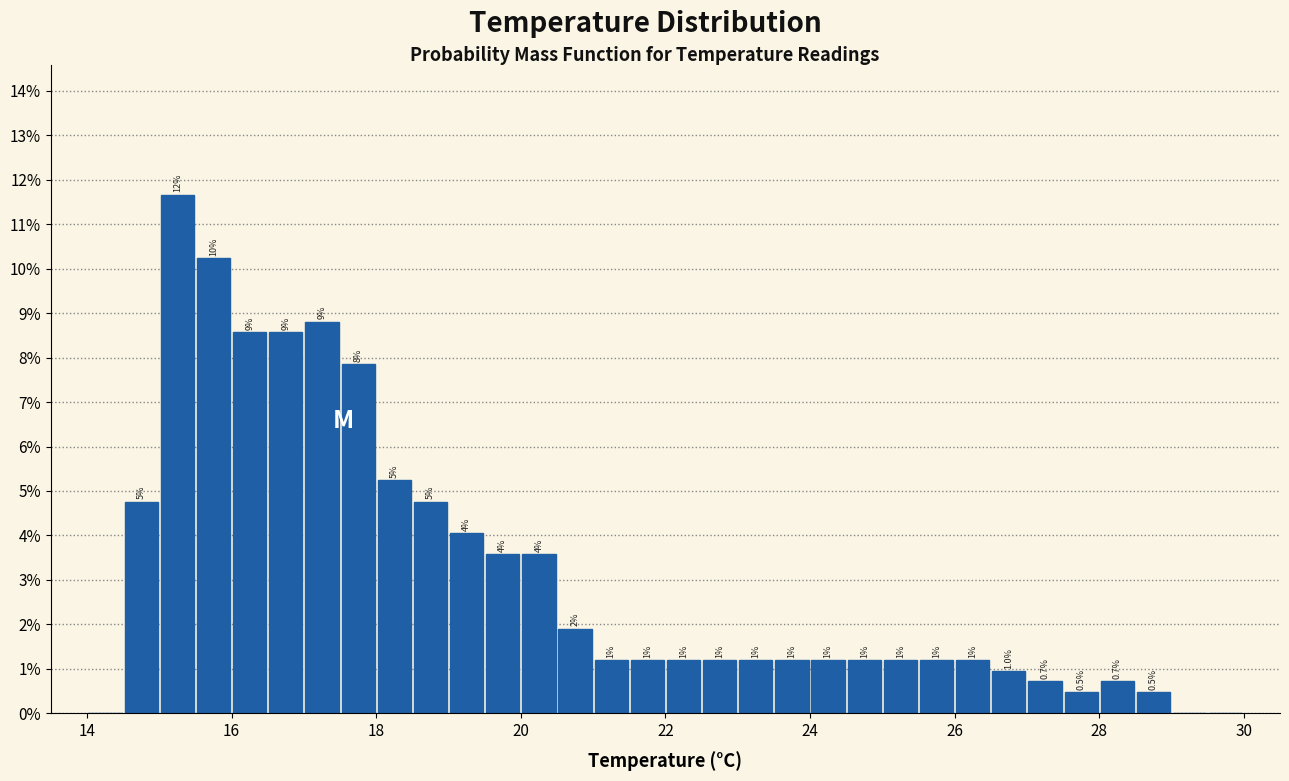

Around what value on the x-axis is the tallest bar? Give the approximate position of its centre, as read against the axis.

15.2